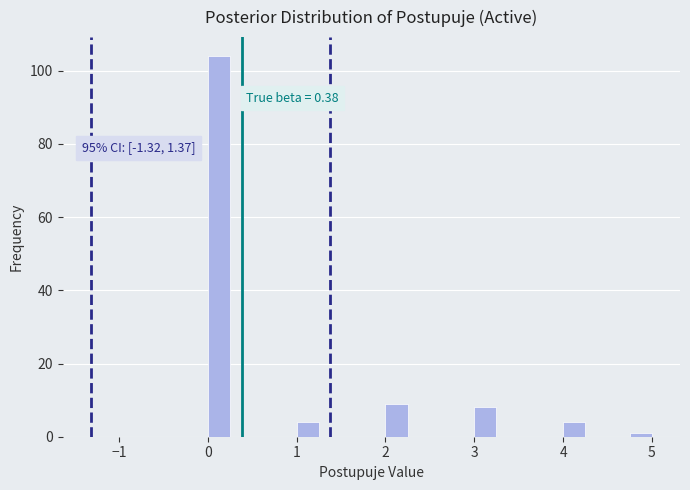

Around what value on the x-axis is the tallest bar? Give the approximate position of its centre, as read against the axis.

0.1